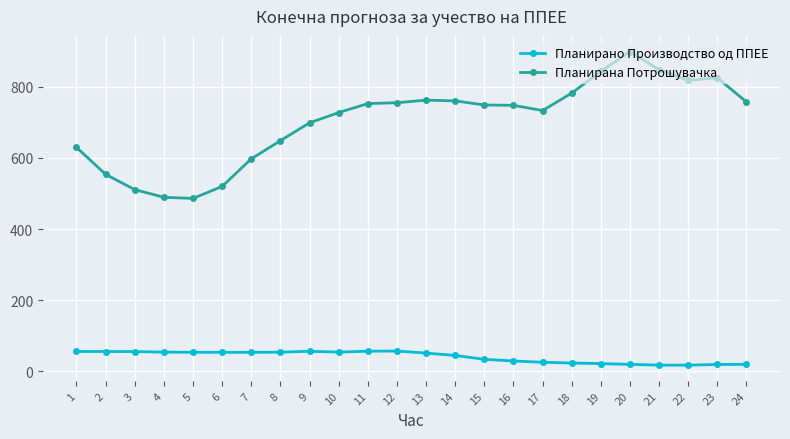

True or false: Планирано Производство од ППЕЕ has more than 0 interior local peaks.

True